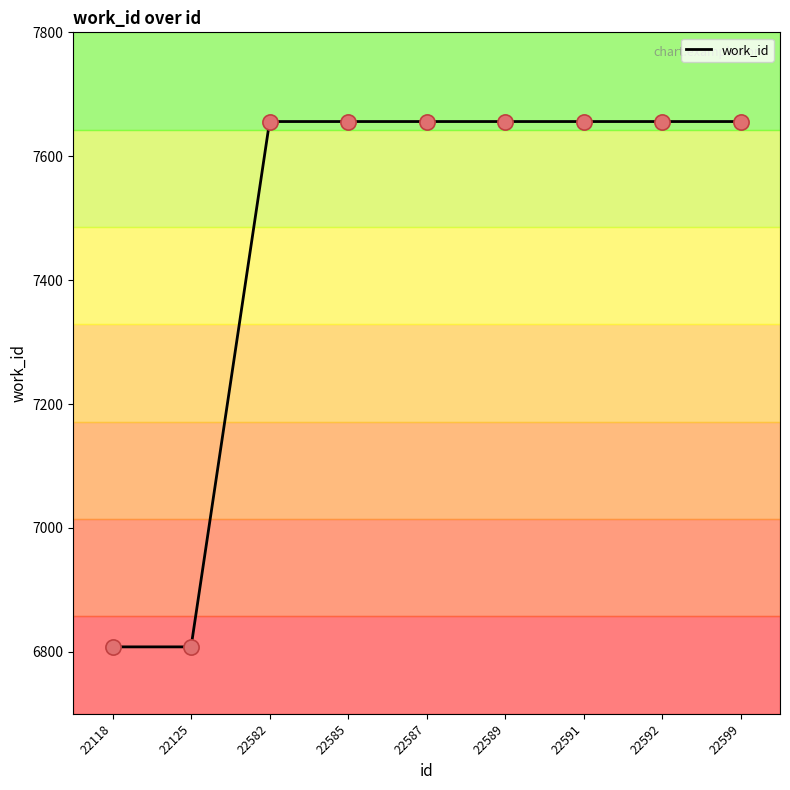

Which has a higher value, 22589 or 22118?

22589